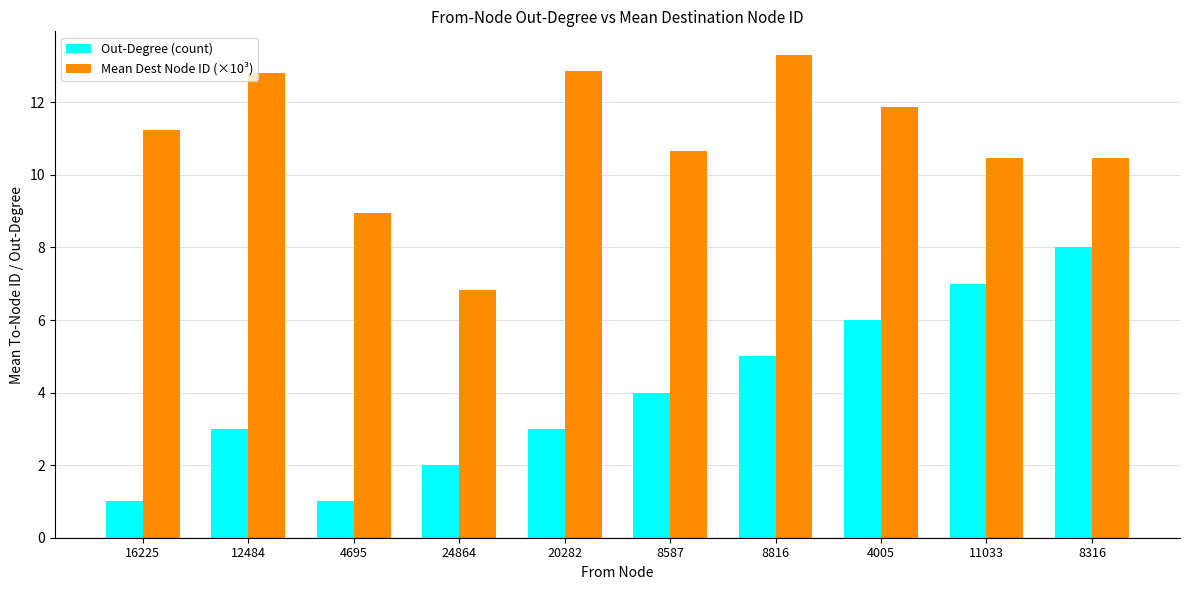

What is the label of the 6th bar from the left?

8587